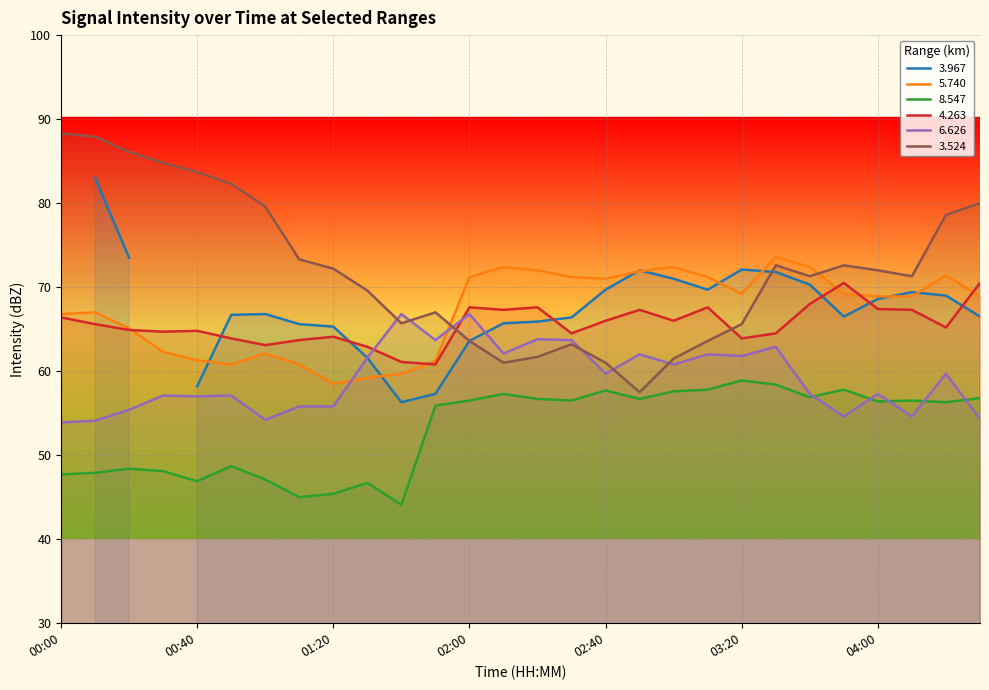

What is the difference between the maximum and minimum values in the   4.263 series?

9.7